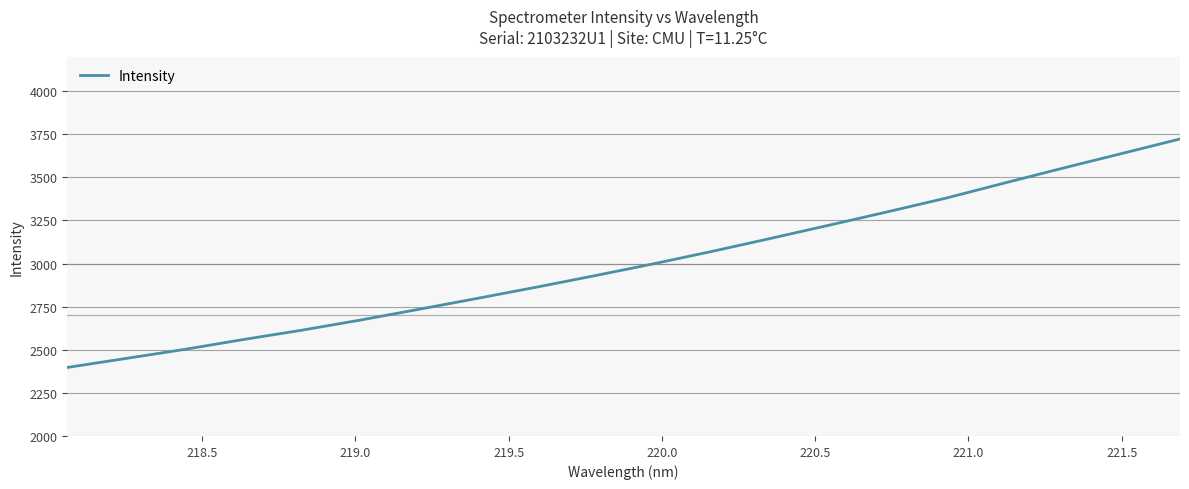

What is the difference between the maximum and minimum values?

1325.2